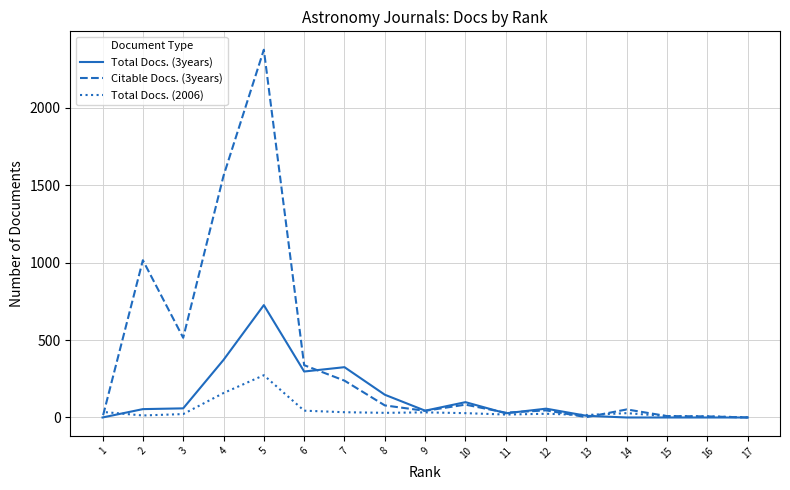

Reading left to right, transcribe all the data shown in this chart.

Total Docs. (3years): 17=0	16=0	15=0	14=0	13=11	12=57	11=27	10=99	9=44	8=147	7=325	6=297	5=726	4=372	3=59	2=54	1=0
Citable Docs. (3years): 17=0	16=7	15=9	14=52	13=2	12=46	11=31	10=83	9=43	8=78	7=238	6=338	5=2376	4=1561	3=515	2=1016	1=0
Total Docs. (2006): 17=1	16=7	15=9	14=28	13=16	12=24	11=19	10=28	9=33	8=30	7=34	6=44	5=273	4=158	3=22	2=13	1=36